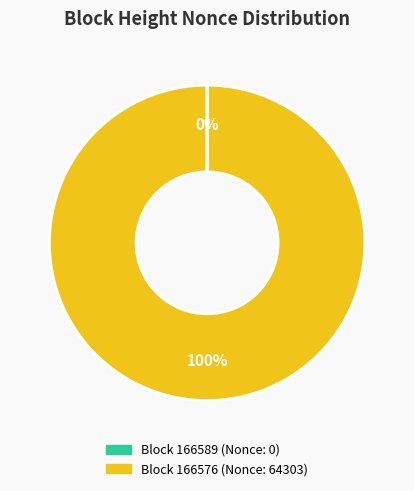

Does any single category account for the majority?

Yes